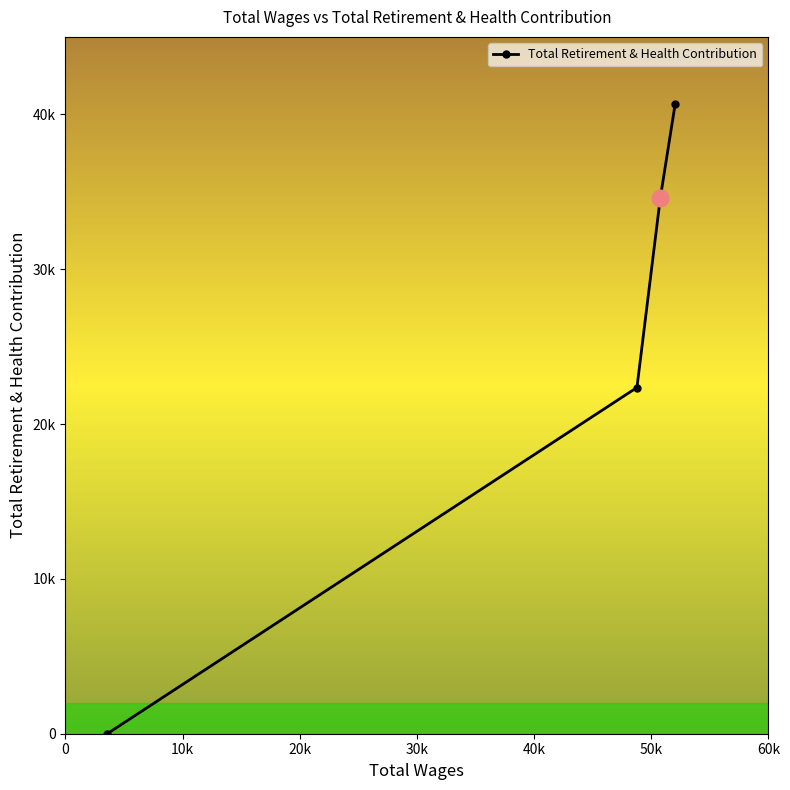

Does the chart have visible grid lines?

No